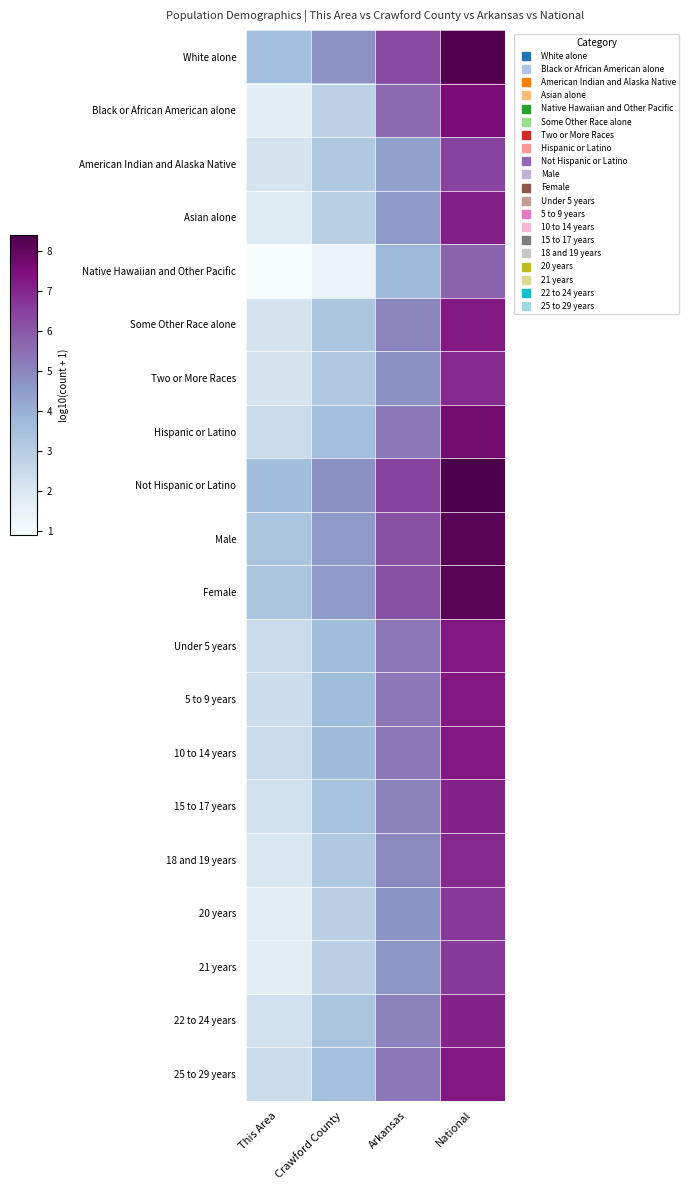

Reading right to left, extract all data points from this chart.

White alone: National=8.3	Arkansas=6.4	Crawford County=4.7	This Area=3.6
Black or African American alone: National=7.6	Arkansas=5.7	Crawford County=2.9	This Area=1.7
American Indian and Alaska Native: National=6.5	Arkansas=4.3	Crawford County=3.1	This Area=2.1
Asian alone: National=7.2	Arkansas=4.6	Crawford County=3.0	This Area=1.9
Native Hawaiian and Other Pacific: National=5.7	Arkansas=3.8	Crawford County=1.4	This Area=0.9
Some Other Race alone: National=7.3	Arkansas=5.0	Crawford County=3.3	This Area=2.1
Two or More Races: National=7.0	Arkansas=4.8	Crawford County=3.2	This Area=2.1
Hispanic or Latino: National=7.7	Arkansas=5.3	Crawford County=3.6	This Area=2.5
Not Hispanic or Latino: National=8.4	Arkansas=6.4	Crawford County=4.8	This Area=3.6
Male: National=8.2	Arkansas=6.2	Crawford County=4.5	This Area=3.3
Female: National=8.2	Arkansas=6.2	Crawford County=4.5	This Area=3.4
Under 5 years: National=7.3	Arkansas=5.3	Crawford County=3.6	This Area=2.5
5 to 9 years: National=7.3	Arkansas=5.3	Crawford County=3.7	This Area=2.4
10 to 14 years: National=7.3	Arkansas=5.3	Crawford County=3.7	This Area=2.5
15 to 17 years: National=7.1	Arkansas=5.1	Crawford County=3.4	This Area=2.3
18 and 19 years: National=7.0	Arkansas=4.9	Crawford County=3.2	This Area=2.0
20 years: National=6.7	Arkansas=4.6	Crawford County=2.9	This Area=1.8
21 years: National=6.6	Arkansas=4.6	Crawford County=2.9	This Area=1.7
22 to 24 years: National=7.1	Arkansas=5.1	Crawford County=3.3	This Area=2.2
25 to 29 years: National=7.3	Arkansas=5.3	Crawford County=3.6	This Area=2.4